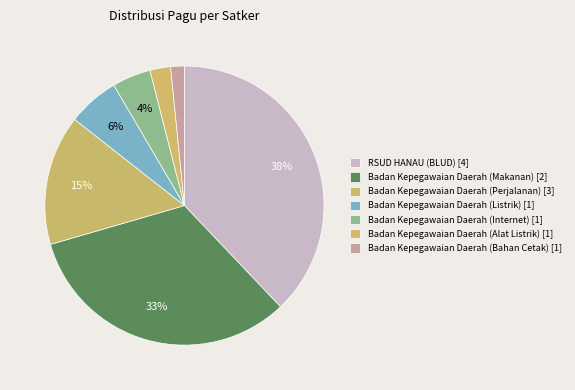

True or false: Badan Kepegawaian Daerah (Perjalanan) accounts for 15% of the total.

True